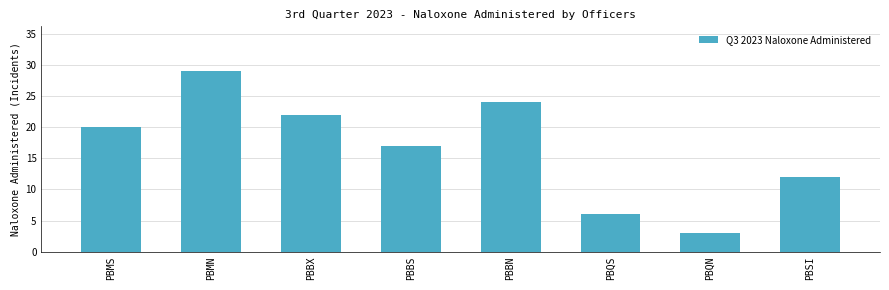

What is the maximum value shown in the chart?

29